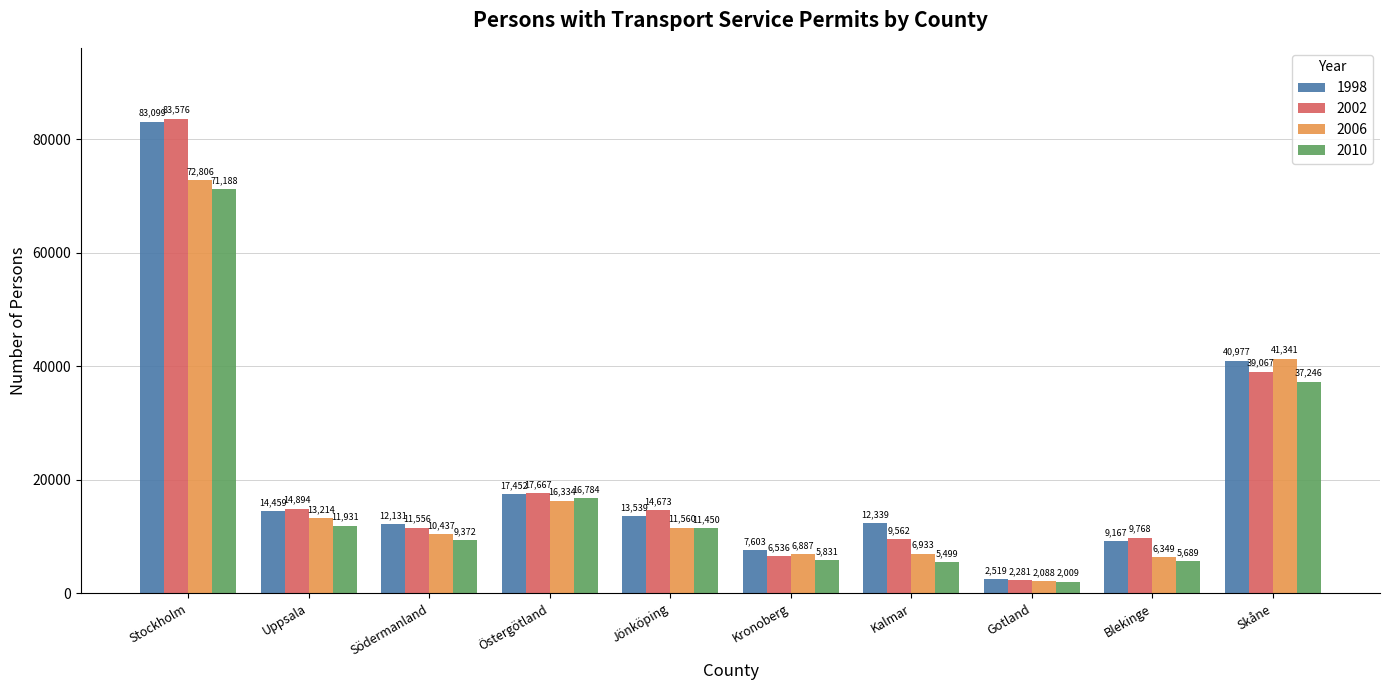

What is the difference between the highest and lowest values at Östergötland?

1333